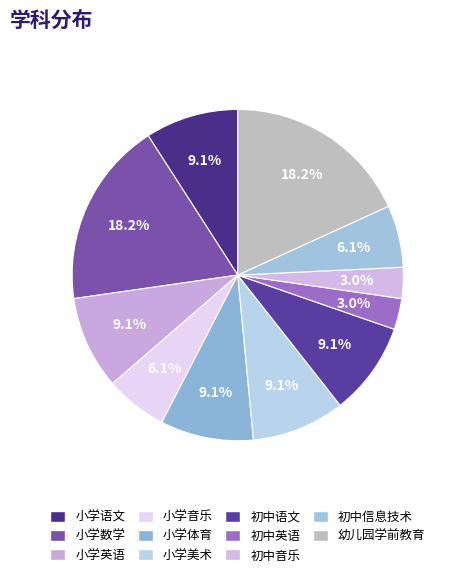

To the nearest percent, what is the difference between the 小学音乐 and 幼儿园学前教育 slice percentages?

12%